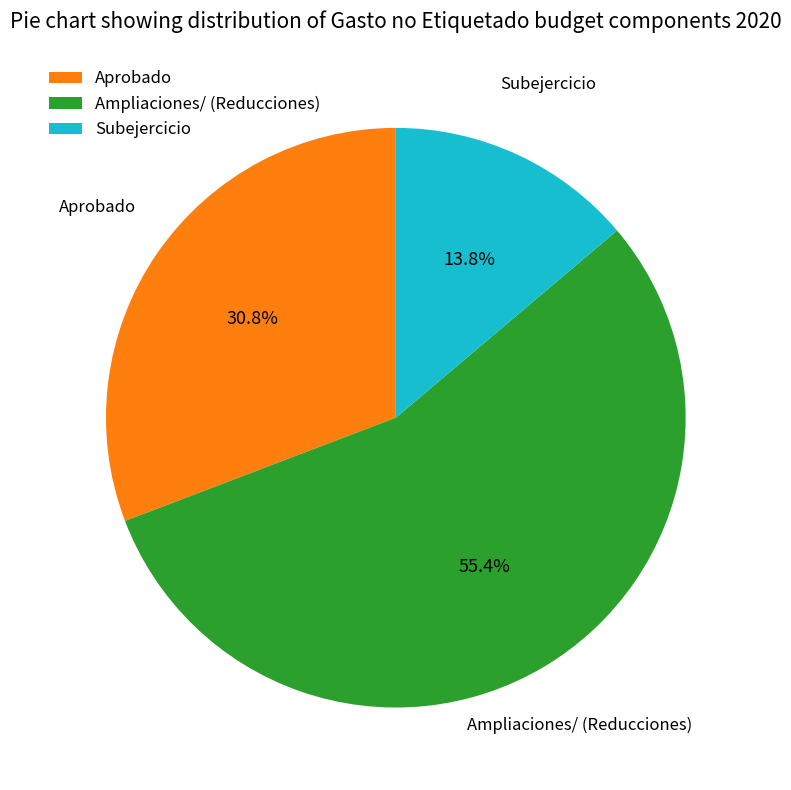

How much of the chart is everything except Ampliaciones/ (Reducciones)?

44.6%